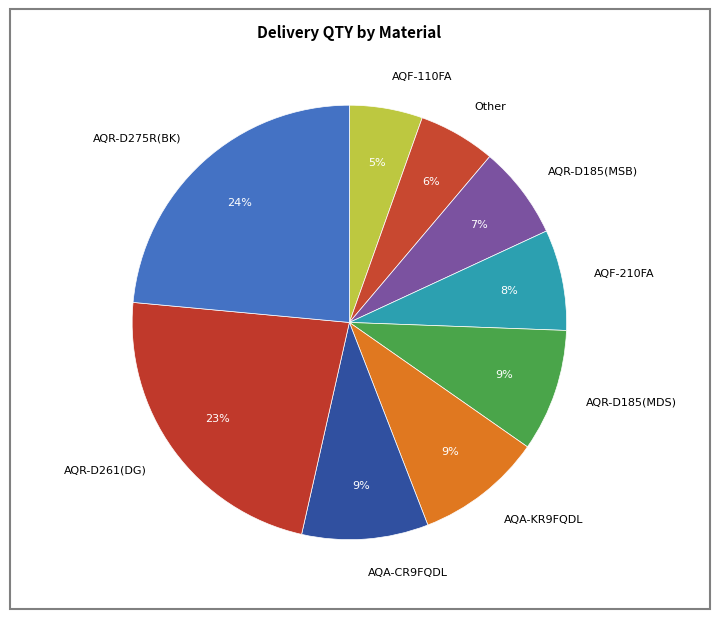

To the nearest percent, what is the average slice percentage?

11%